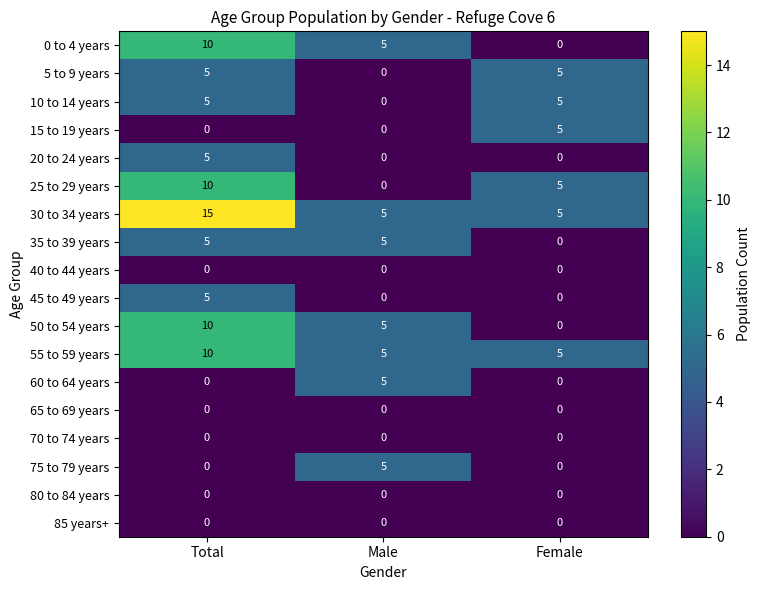

True or false: 5 to 9 years has a value of 5 at Total.

True